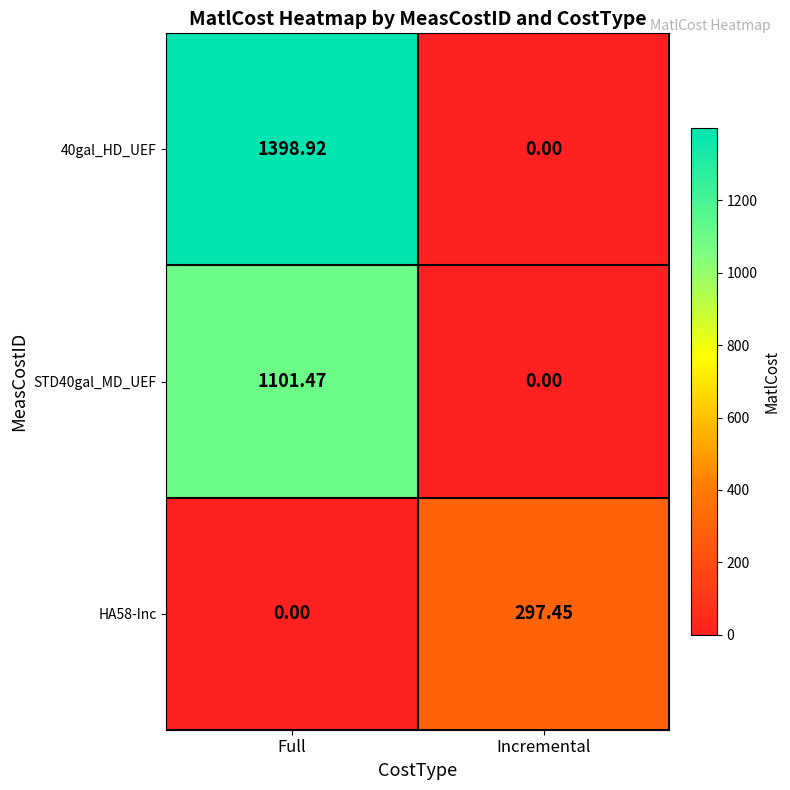

Which category has the highest value in the STD40gal_MD_UEF series?

Full